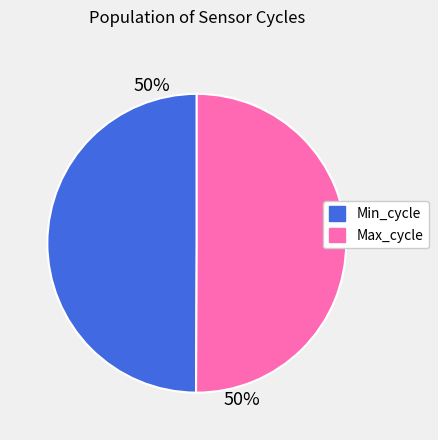

To the nearest percent, what percentage of the pie is Max_cycle?

50%